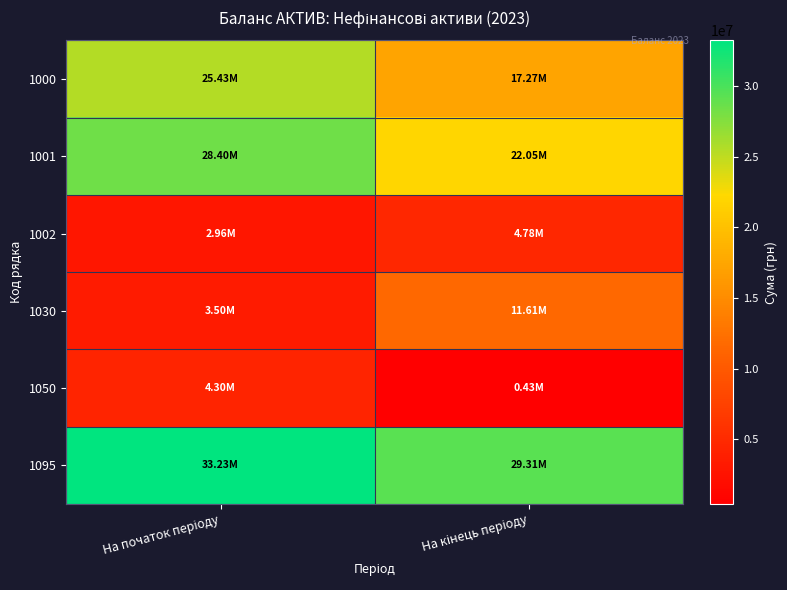

What is the spread (max minus min) of values at На кінець періоду?

28882142